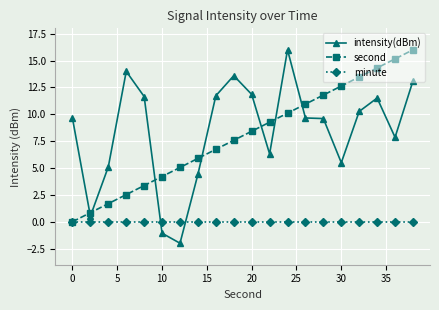

True or false: second and intensity(dBm) intersect in this chart.

True